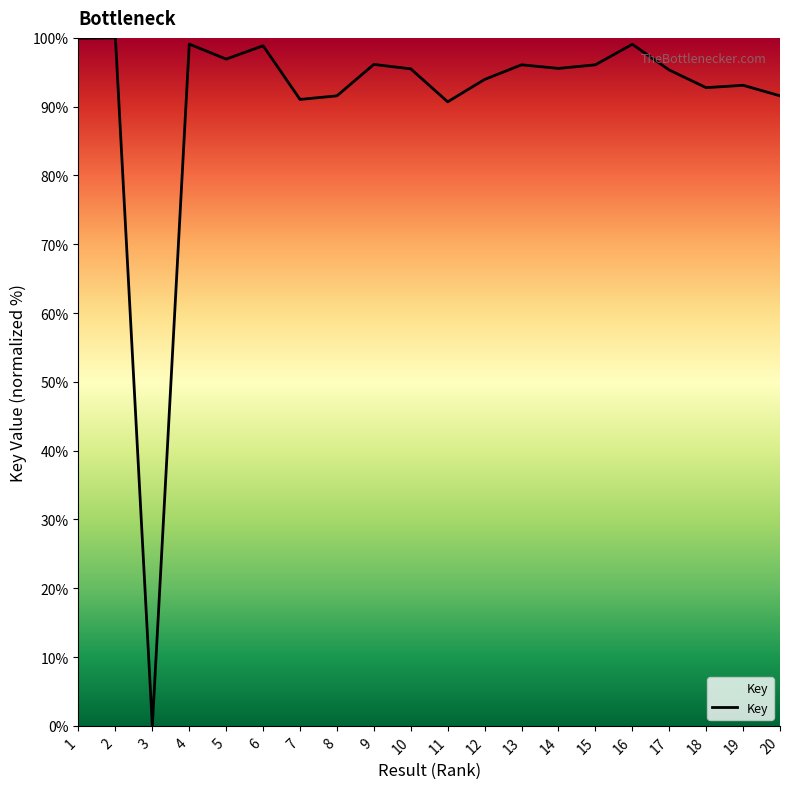

What is the greatest value displayed?

100.0